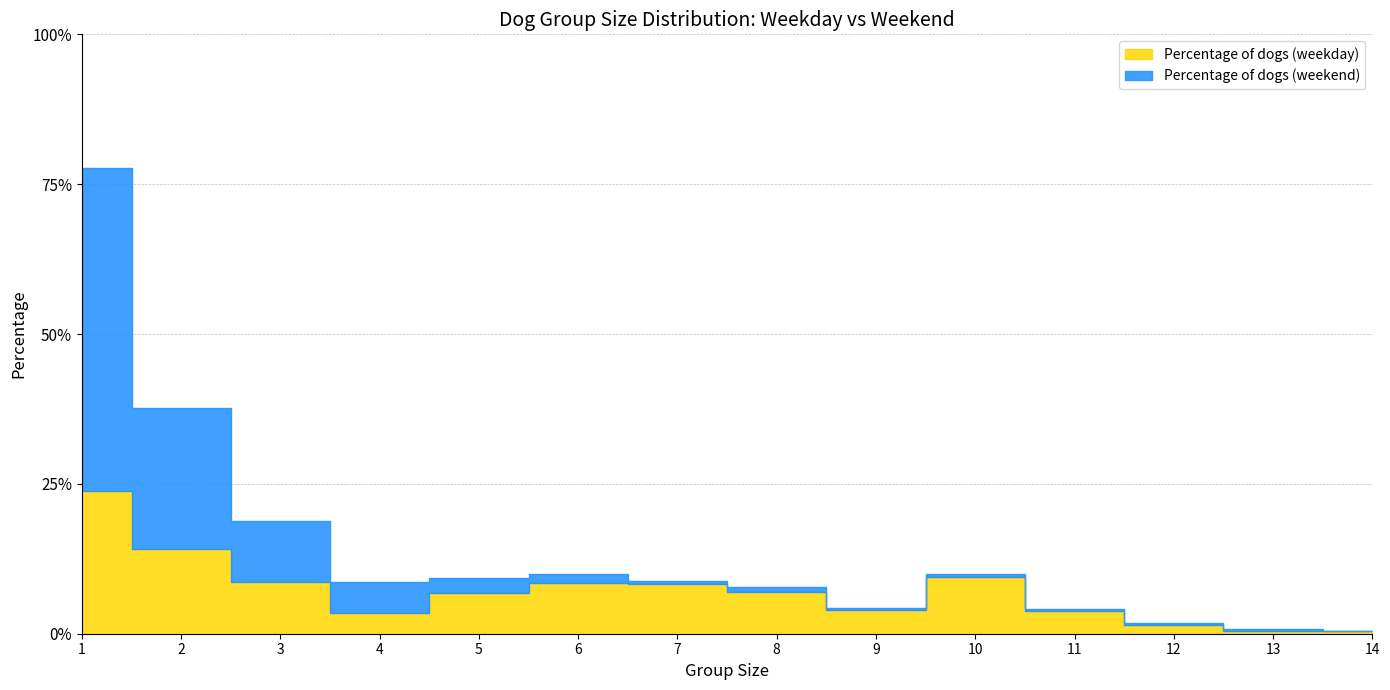

At which category is the sum across all series the highest?

1